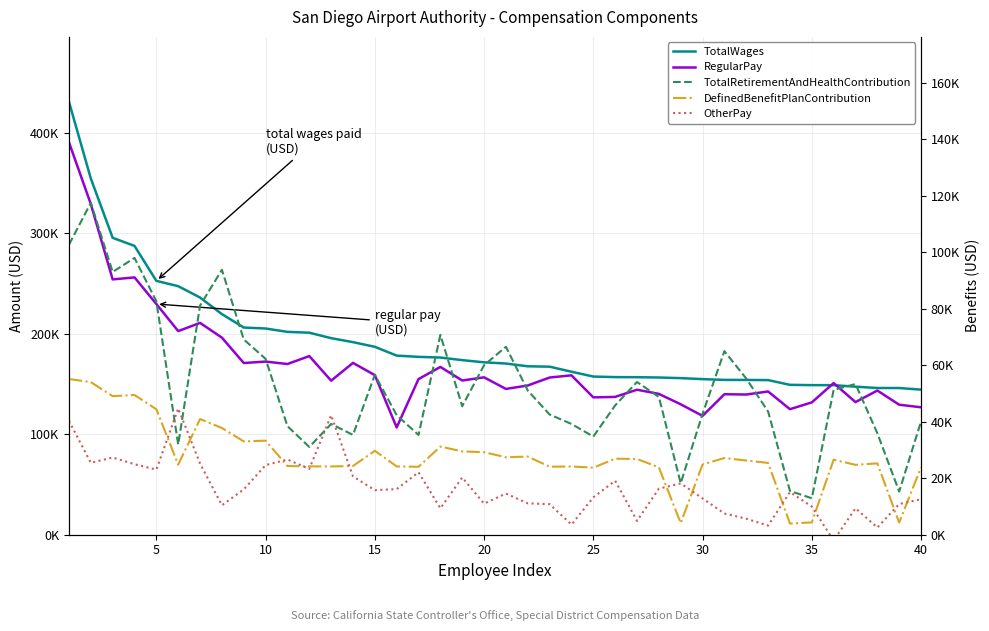

Is it true that TotalRetirementAndHealthContribution equals 83498 at 27?

False